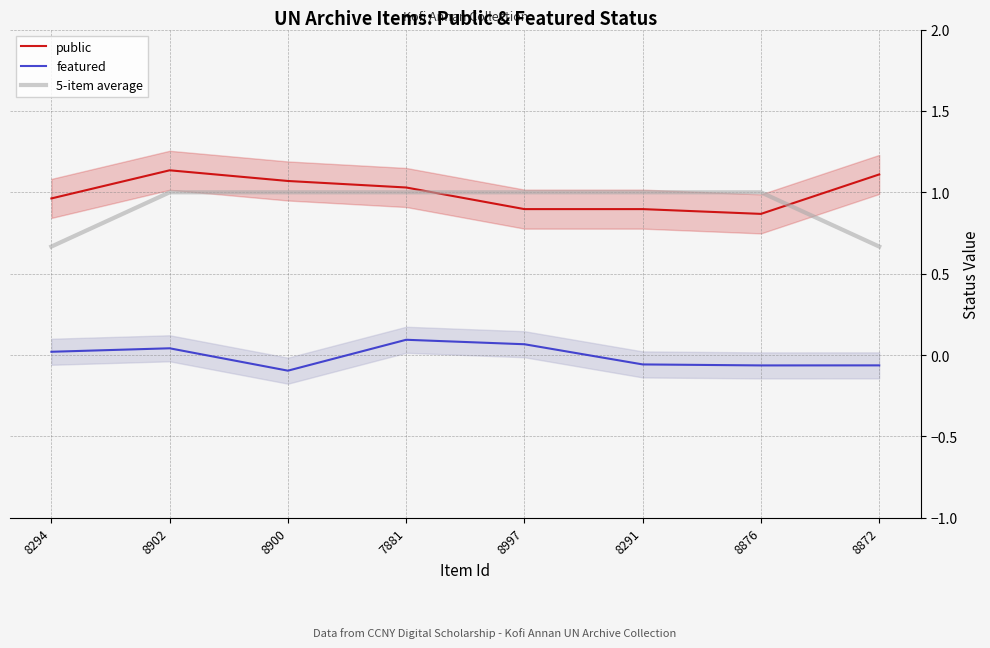

Where is 5-item average nearest to the value 0?

8294